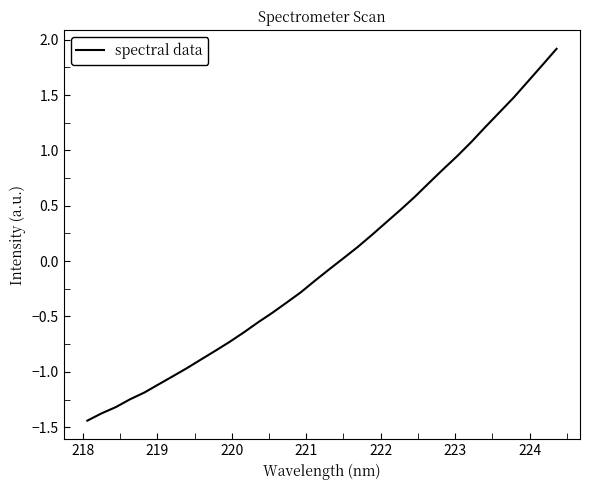

What is the maximum value shown in the chart?

1.9